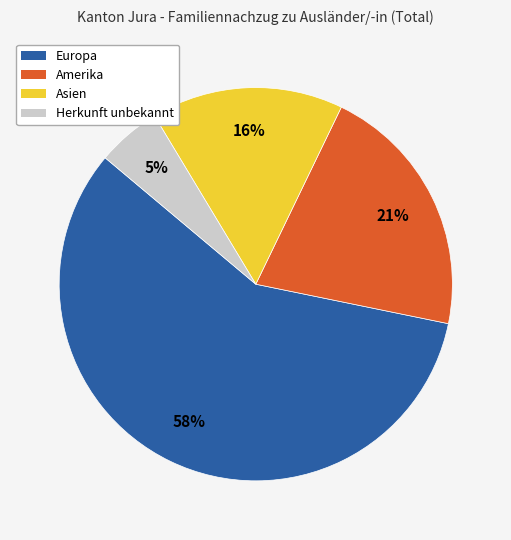

What is the smallest slice in the pie chart?

Herkunft unbekannt